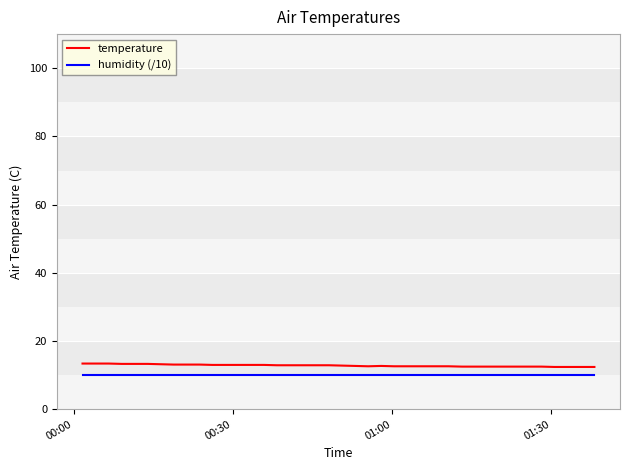

What is the greatest value displayed?

13.4